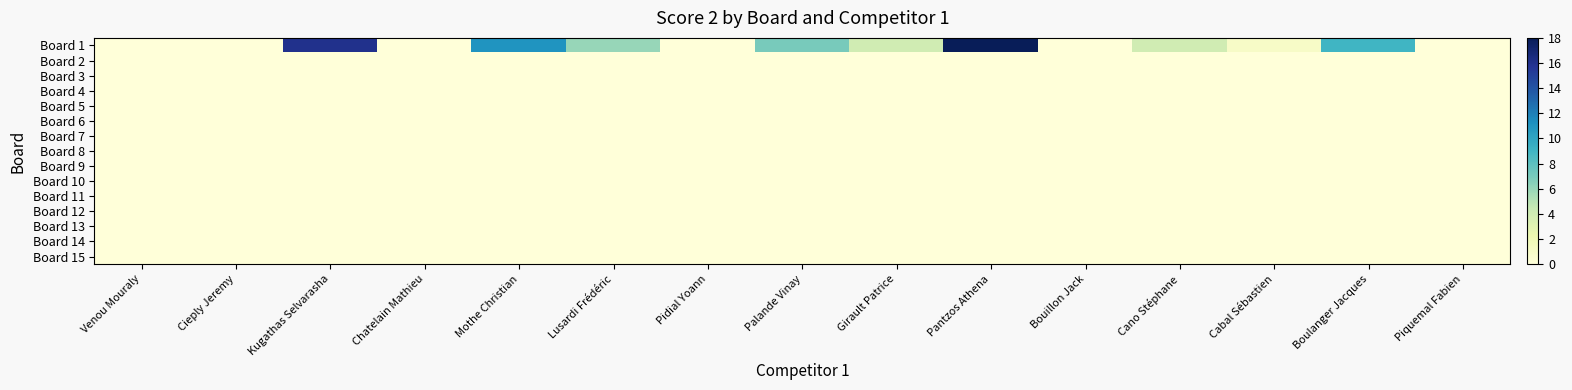

Which series has the largest range (max minus min)?

Board 1